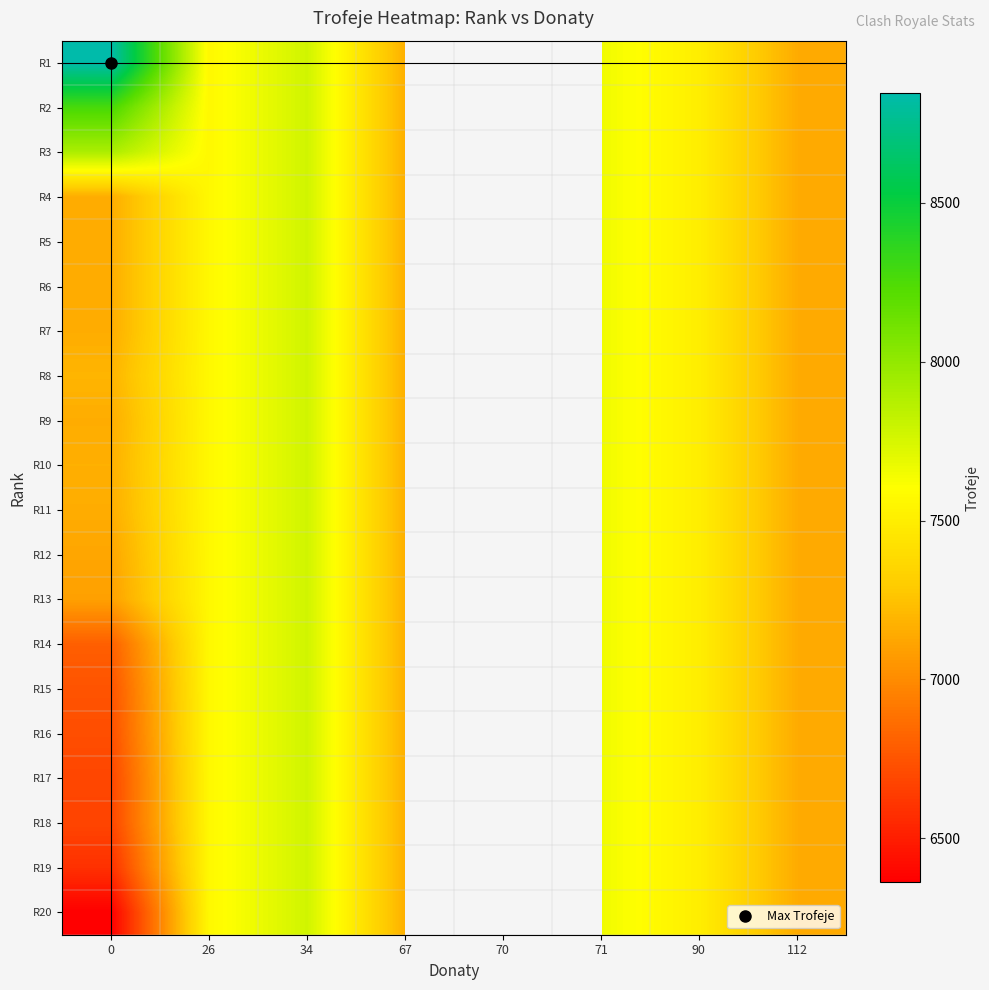

Rank the series at 67 from highest to lowest value.

R1, R2, R3, R4, R5, R6, R7, R8, R9, R10, R11, R12, R13, R14, R15, R16, R17, R18, R19, R20